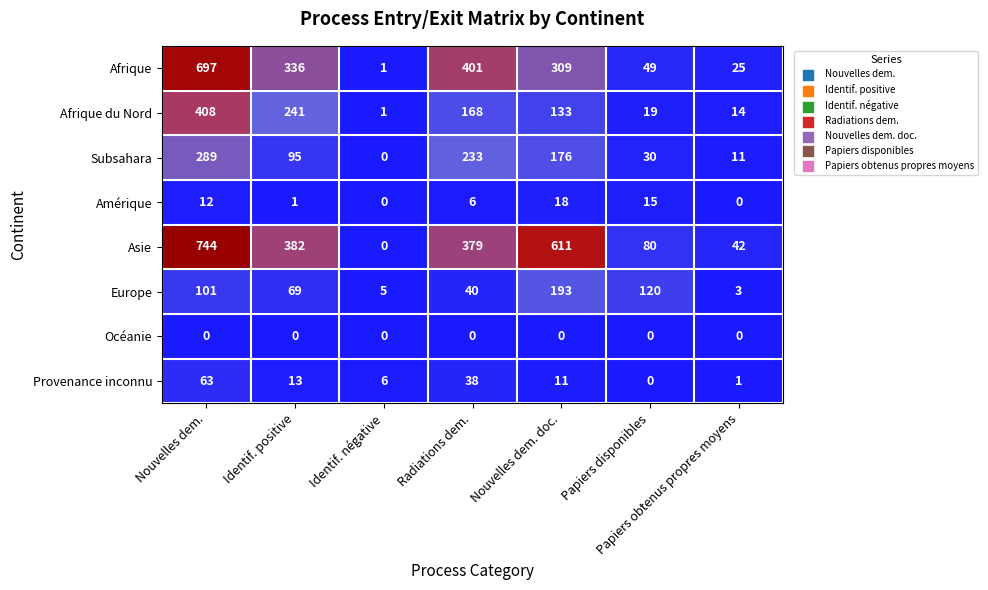

At which label does Amérique first exceed 6?

Nouvelles dem.